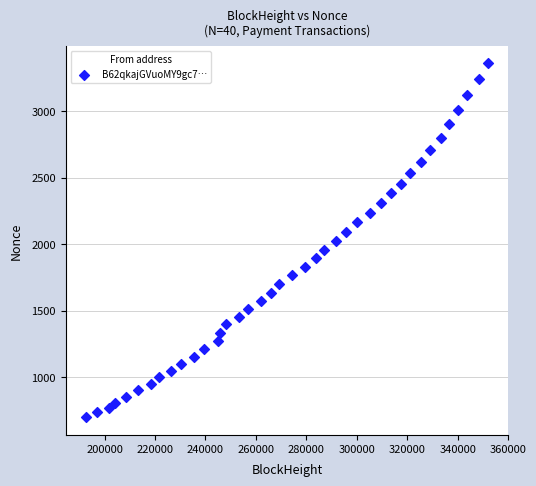

What is the range of X values (max minus min)?

159487